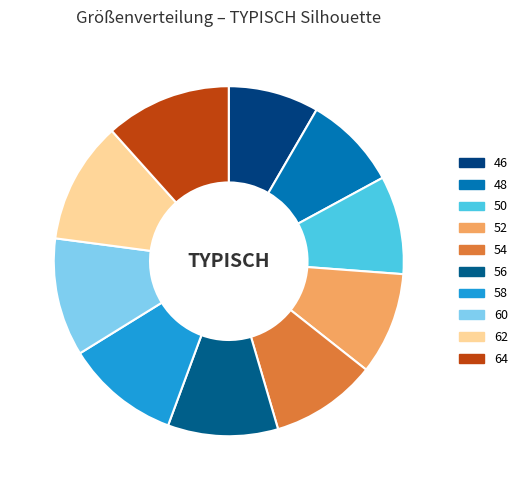

Combined, do 64 and 46 account for over 50%?

No